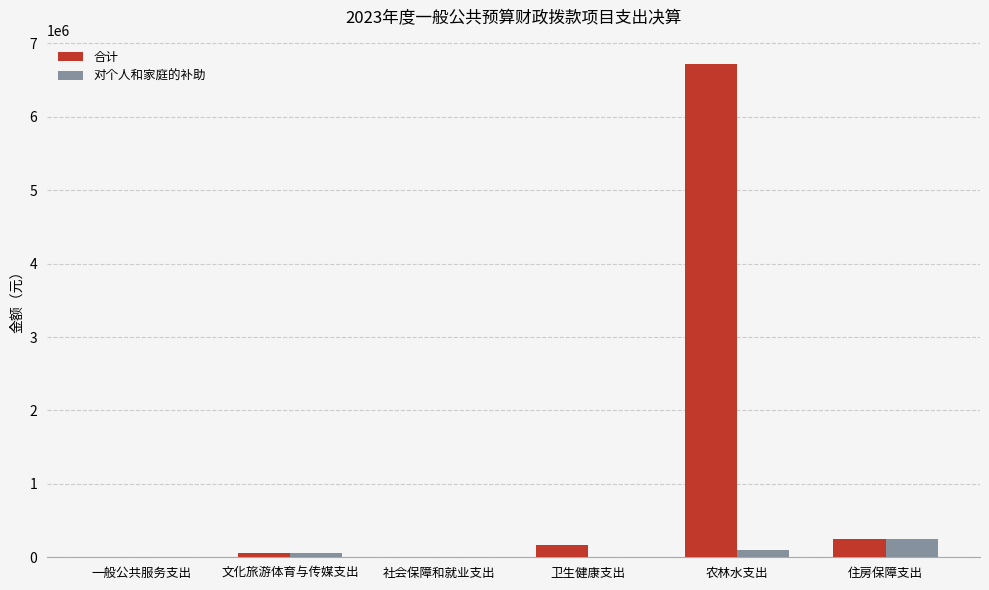

What is the sum of all 合计 values?

7198488.2